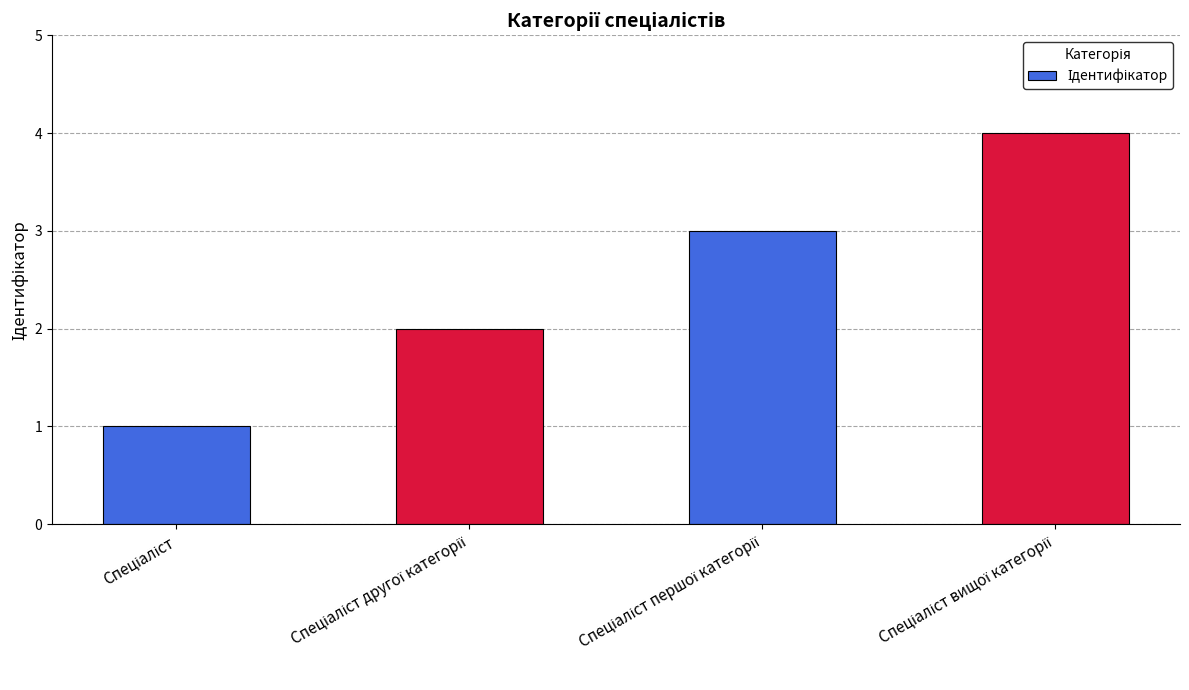

What is the difference between the maximum and minimum values?

3